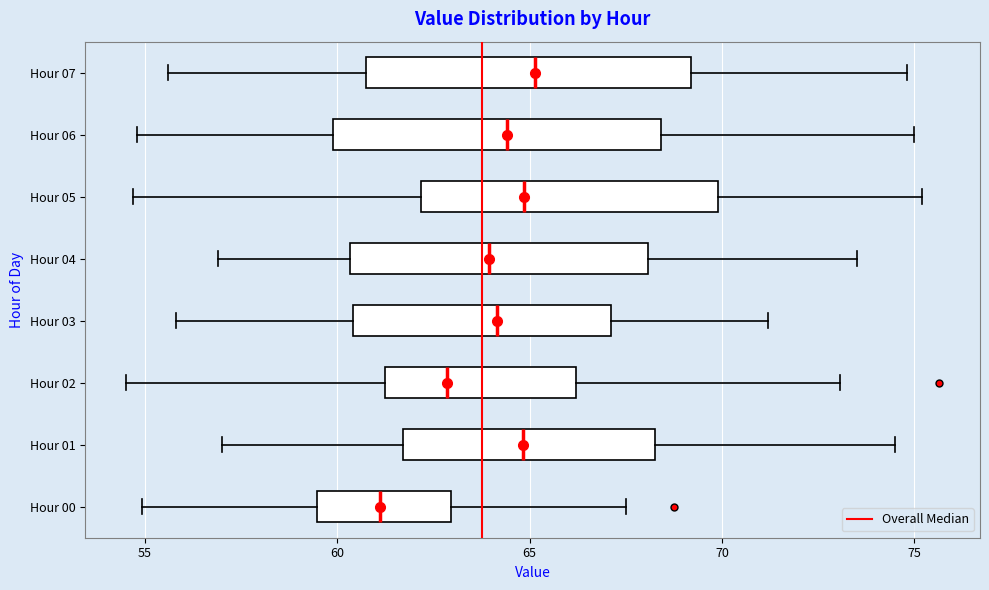

Reading bottom to top, read every box against the x-axis: the position of its median line, the range the box covers, and the ends of its whiskers. The values are not printed on the chart, so give them approximately, as read against the axis.

Hour 00: median 61.0, box 59.5 to 63.0, whiskers 55.0 to 67.5
Hour 01: median 65.0, box 61.5 to 68.5, whiskers 57.0 to 74.5
Hour 02: median 63.0, box 61.0 to 66.0, whiskers 54.5 to 73.0
Hour 03: median 64.0, box 60.5 to 67.0, whiskers 56.0 to 71.0
Hour 04: median 64.0, box 60.5 to 68.0, whiskers 57.0 to 73.5
Hour 05: median 65.0, box 62.0 to 70.0, whiskers 54.5 to 75.0
Hour 06: median 64.5, box 60.0 to 68.5, whiskers 55.0 to 75.0
Hour 07: median 65.0, box 61.0 to 69.0, whiskers 55.5 to 75.0